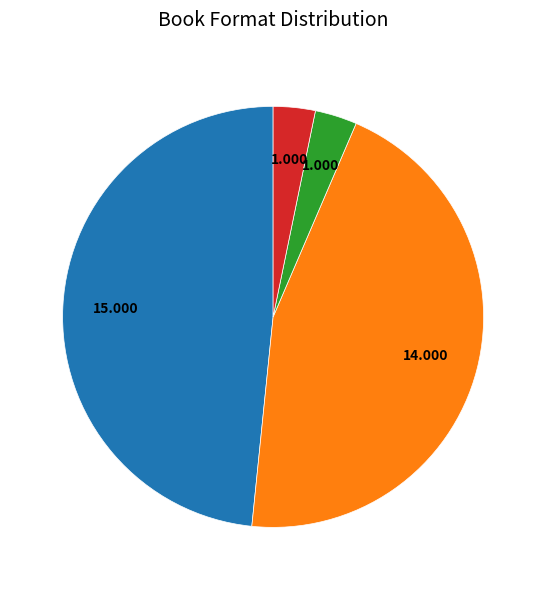

Does any single category account for the majority?

No